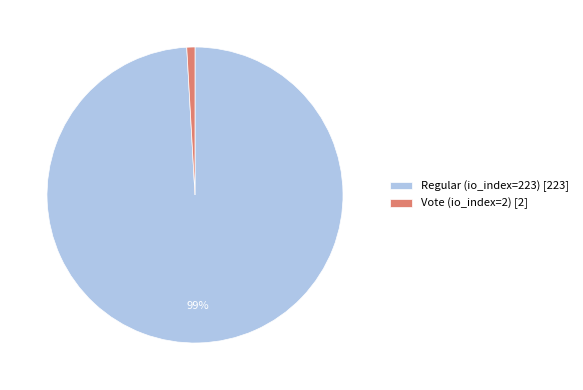

Is the sum of Vote (io_index=2) and Regular (io_index=223) greater than half?

Yes